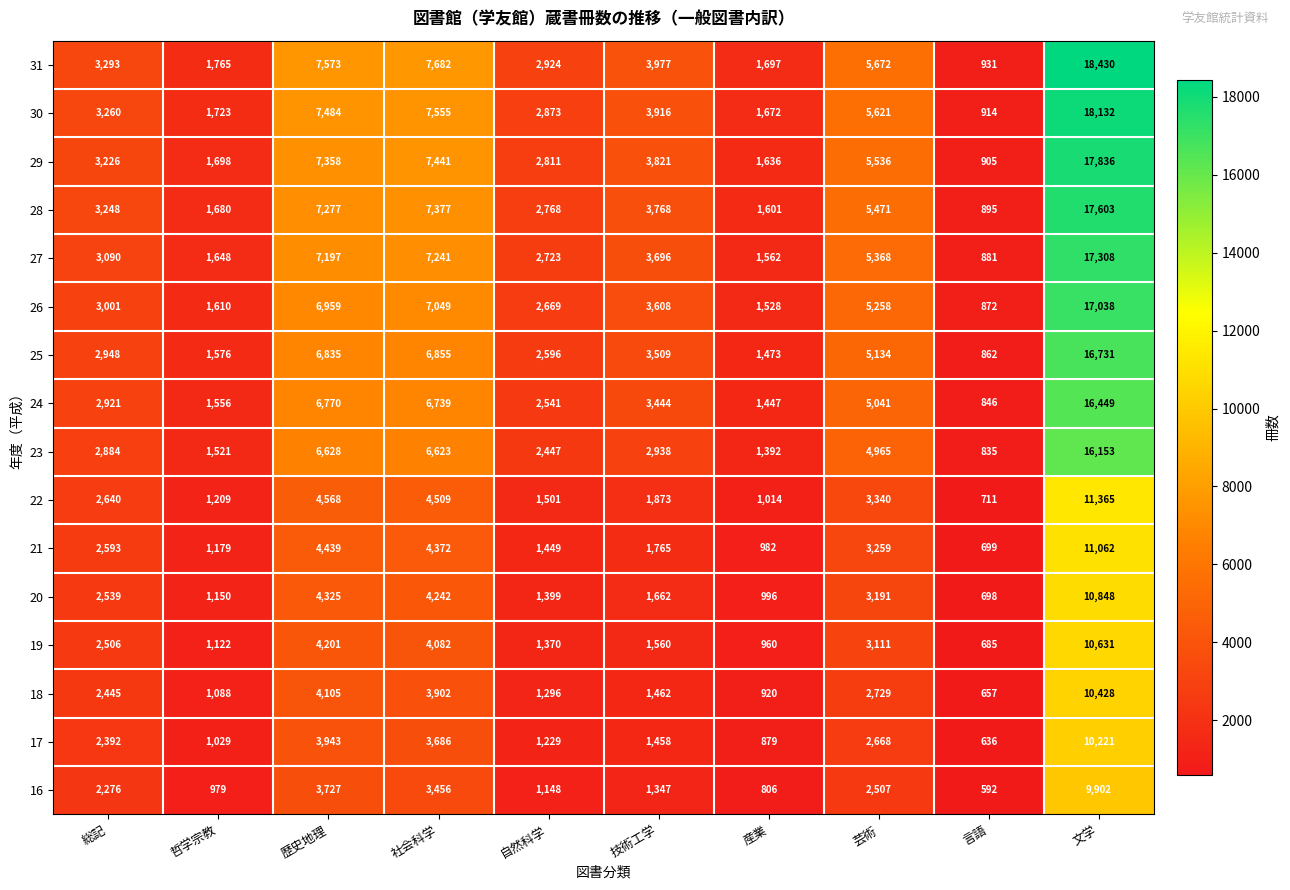

What is the spread (max minus min) of values at 文学?

8528